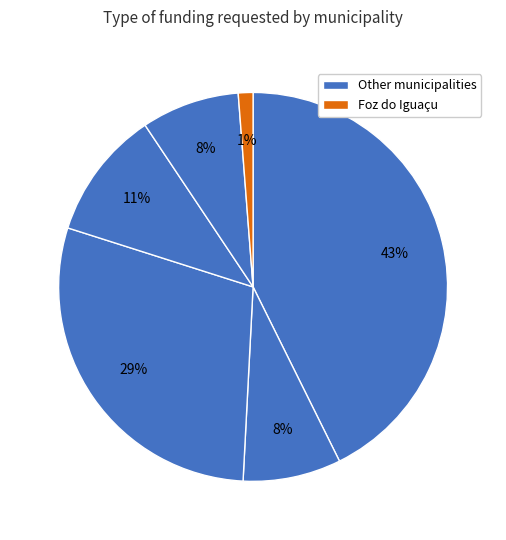

How many segments does this pie chart have?

6